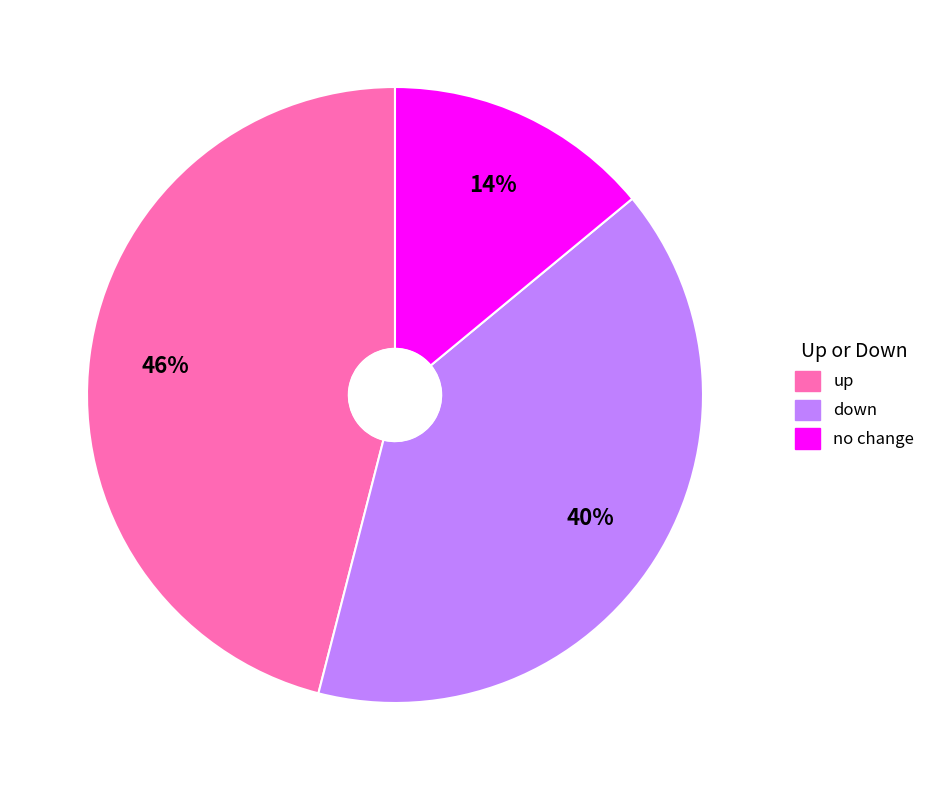

To the nearest percent, what is the difference between the largest and smallest slice percentages?

32%